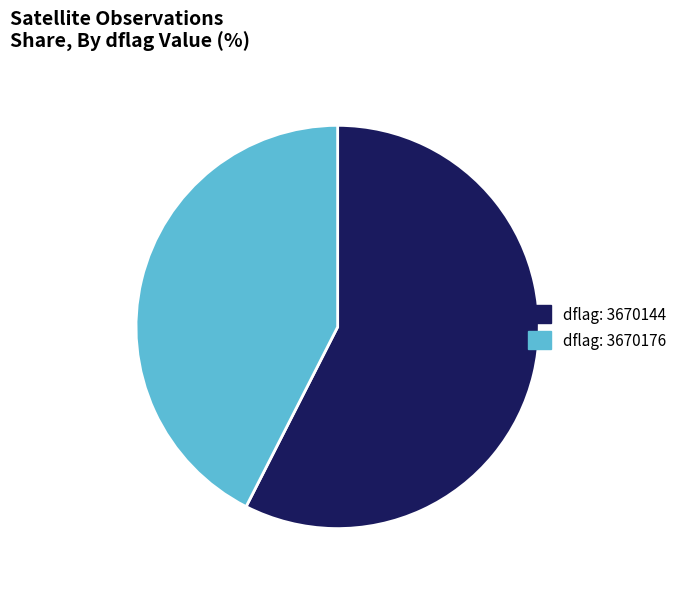

Which category accounts for the majority?

dflag: 3670144